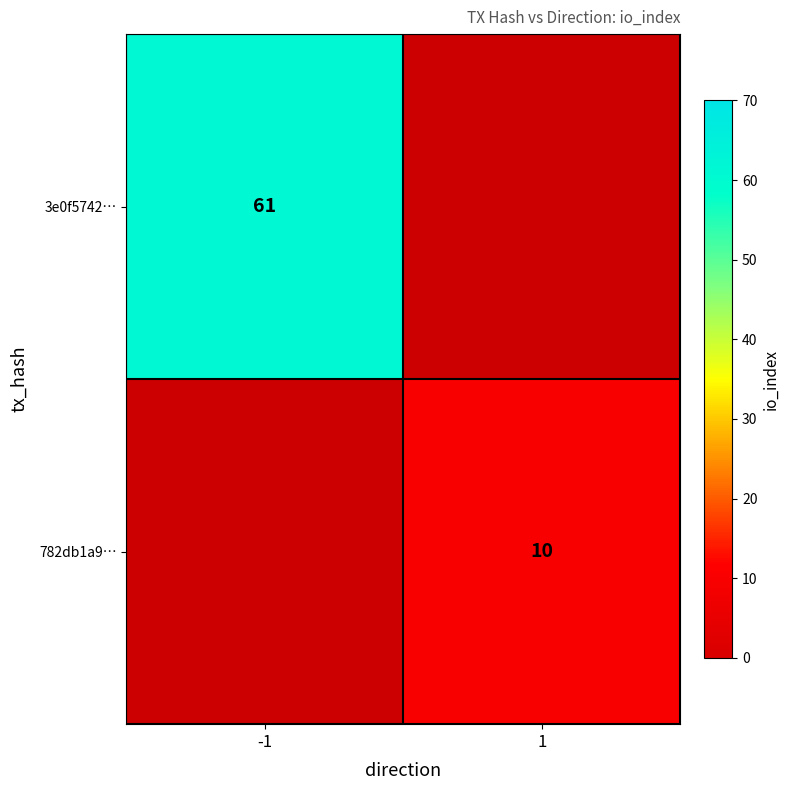

Is it true that 782db1a9… equals 3 at 1?

False